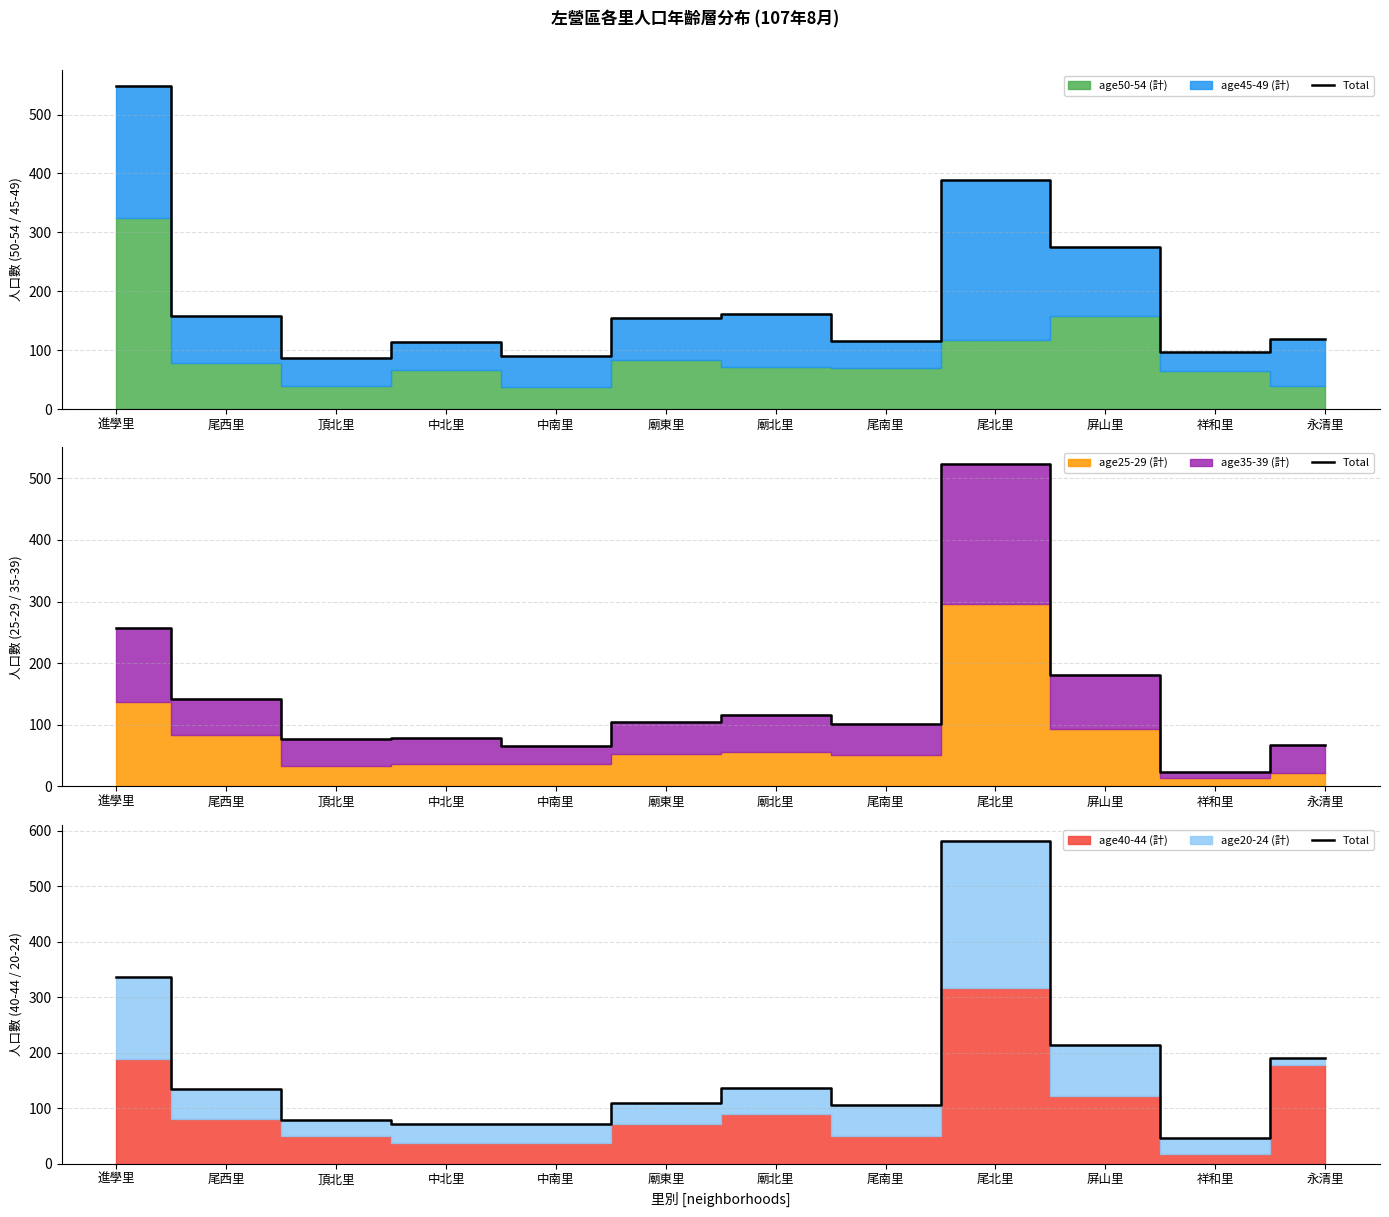

How many data points does each series have?

12